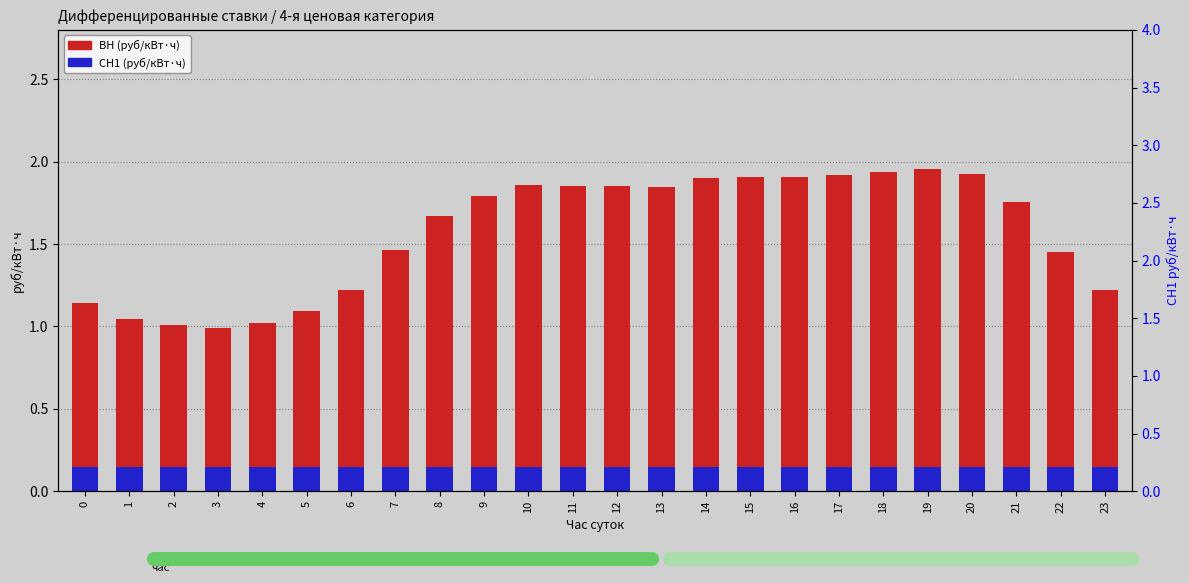

What is the difference between the second highest and second lowest values in the ВН series?

0.9